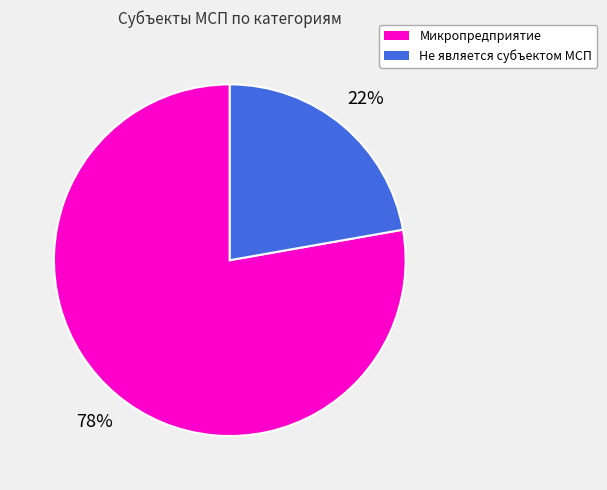

To the nearest percent, what is the difference between the largest and smallest slice percentages?

56%